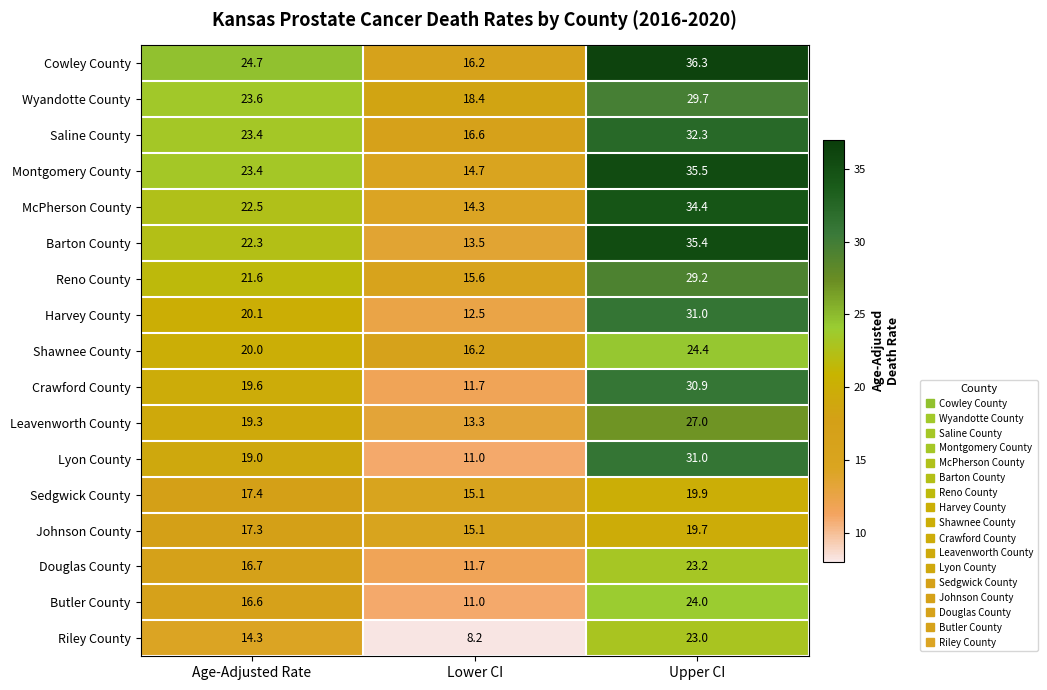

What is the maximum value shown in the chart?

36.3